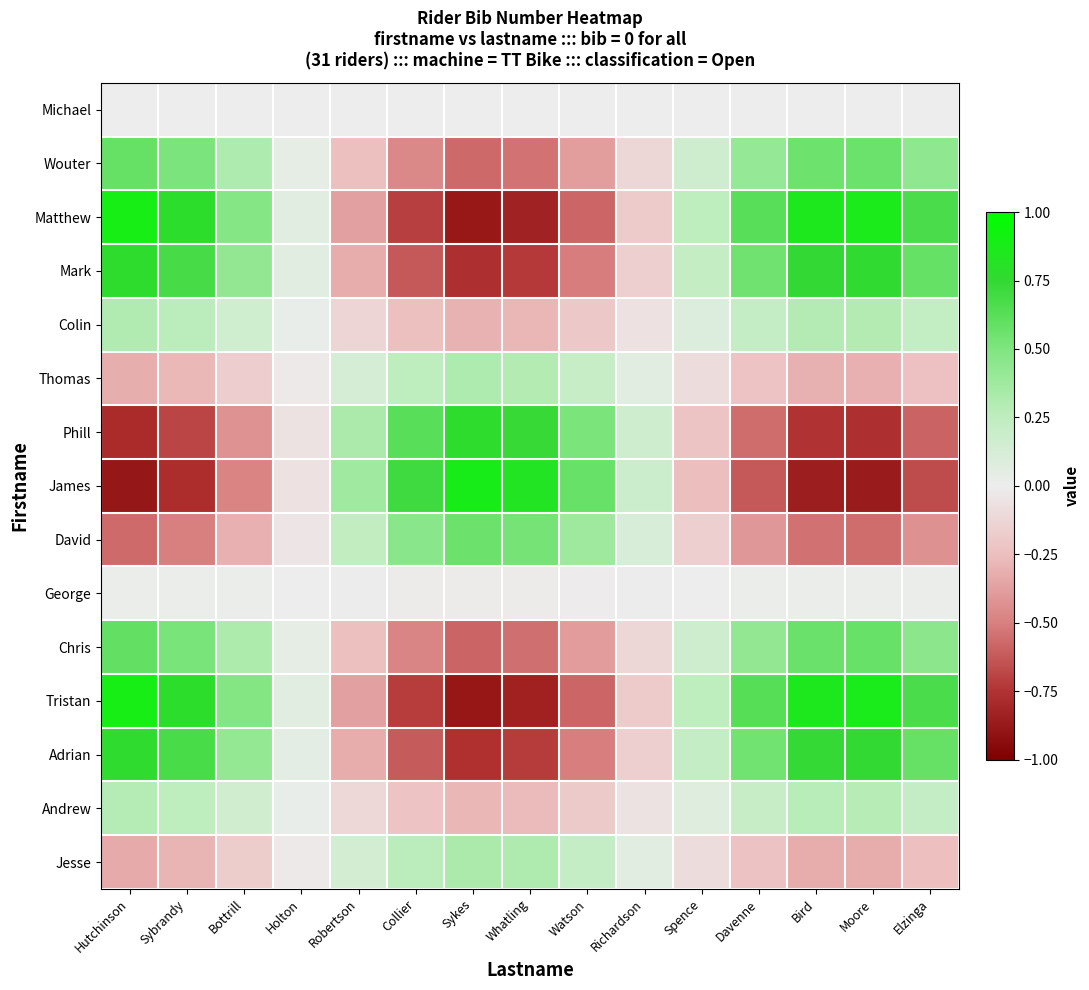

Reading left to right, what are all the values shown in this chart?

Michael: Hutchinson=0.0	Sybrandy=0.0	Bottrill=0.0	Holton=0.0	Robertson=-0.0	Collier=-0.0	Sykes=-0.0	Whatling=-0.0	Watson=-0.0	Richardson=-0.0	Spence=0.0	Davenne=0.0	Bird=0.0	Moore=0.0	Elzinga=0.0
Wouter: Hutchinson=0.6	Sybrandy=0.5	Bottrill=0.3	Holton=0.0	Robertson=-0.2	Collier=-0.5	Sykes=-0.6	Whatling=-0.5	Watson=-0.4	Richardson=-0.1	Spence=0.2	Davenne=0.4	Bird=0.6	Moore=0.6	Elzinga=0.4
Matthew: Hutchinson=0.9	Sybrandy=0.8	Bottrill=0.5	Holton=0.1	Robertson=-0.4	Collier=-0.7	Sykes=-0.9	Whatling=-0.8	Watson=-0.6	Richardson=-0.2	Spence=0.3	Davenne=0.6	Bird=0.9	Moore=0.9	Elzinga=0.7
Mark: Hutchinson=0.8	Sybrandy=0.7	Bottrill=0.4	Holton=0.1	Robertson=-0.3	Collier=-0.6	Sykes=-0.8	Whatling=-0.7	Watson=-0.5	Richardson=-0.2	Spence=0.2	Davenne=0.6	Bird=0.7	Moore=0.8	Elzinga=0.6
Colin: Hutchinson=0.3	Sybrandy=0.3	Bottrill=0.2	Holton=0.0	Robertson=-0.1	Collier=-0.2	Sykes=-0.3	Whatling=-0.3	Watson=-0.2	Richardson=-0.1	Spence=0.1	Davenne=0.2	Bird=0.3	Moore=0.3	Elzinga=0.2
Thomas: Hutchinson=-0.3	Sybrandy=-0.3	Bottrill=-0.2	Holton=-0.0	Robertson=0.1	Collier=0.3	Sykes=0.3	Whatling=0.3	Watson=0.2	Richardson=0.1	Spence=-0.1	Davenne=-0.2	Bird=-0.3	Moore=-0.3	Elzinga=-0.2
Phill: Hutchinson=-0.8	Sybrandy=-0.7	Bottrill=-0.4	Holton=-0.1	Robertson=0.3	Collier=0.6	Sykes=0.8	Whatling=0.7	Watson=0.5	Richardson=0.2	Spence=-0.2	Davenne=-0.6	Bird=-0.8	Moore=-0.8	Elzinga=-0.6
James: Hutchinson=-0.9	Sybrandy=-0.8	Bottrill=-0.5	Holton=-0.1	Robertson=0.4	Collier=0.7	Sykes=0.9	Whatling=0.8	Watson=0.6	Richardson=0.2	Spence=-0.3	Davenne=-0.6	Bird=-0.8	Moore=-0.9	Elzinga=-0.7
David: Hutchinson=-0.6	Sybrandy=-0.5	Bottrill=-0.3	Holton=-0.0	Robertson=0.2	Collier=0.5	Sykes=0.6	Whatling=0.5	Watson=0.4	Richardson=0.1	Spence=-0.2	Davenne=-0.4	Bird=-0.5	Moore=-0.6	Elzinga=-0.4
George: Hutchinson=0.0	Sybrandy=0.0	Bottrill=0.0	Holton=0.0	Robertson=-0.0	Collier=-0.0	Sykes=-0.0	Whatling=-0.0	Watson=-0.0	Richardson=-0.0	Spence=0.0	Davenne=0.0	Bird=0.0	Moore=0.0	Elzinga=0.0
Chris: Hutchinson=0.6	Sybrandy=0.5	Bottrill=0.3	Holton=0.0	Robertson=-0.2	Collier=-0.5	Sykes=-0.6	Whatling=-0.6	Watson=-0.4	Richardson=-0.1	Spence=0.2	Davenne=0.4	Bird=0.6	Moore=0.6	Elzinga=0.4
Tristan: Hutchinson=0.9	Sybrandy=0.8	Bottrill=0.5	Holton=0.1	Robertson=-0.4	Collier=-0.7	Sykes=-0.9	Whatling=-0.8	Watson=-0.6	Richardson=-0.2	Spence=0.3	Davenne=0.6	Bird=0.9	Moore=0.9	Elzinga=0.7
Adrian: Hutchinson=0.8	Sybrandy=0.7	Bottrill=0.4	Holton=0.1	Robertson=-0.3	Collier=-0.6	Sykes=-0.8	Whatling=-0.7	Watson=-0.5	Richardson=-0.2	Spence=0.2	Davenne=0.5	Bird=0.7	Moore=0.8	Elzinga=0.6
Andrew: Hutchinson=0.3	Sybrandy=0.3	Bottrill=0.2	Holton=0.0	Robertson=-0.1	Collier=-0.2	Sykes=-0.3	Whatling=-0.3	Watson=-0.2	Richardson=-0.1	Spence=0.1	Davenne=0.2	Bird=0.3	Moore=0.3	Elzinga=0.2
Jesse: Hutchinson=-0.3	Sybrandy=-0.3	Bottrill=-0.2	Holton=-0.0	Robertson=0.1	Collier=0.3	Sykes=0.3	Whatling=0.3	Watson=0.2	Richardson=0.1	Spence=-0.1	Davenne=-0.2	Bird=-0.3	Moore=-0.3	Elzinga=-0.2